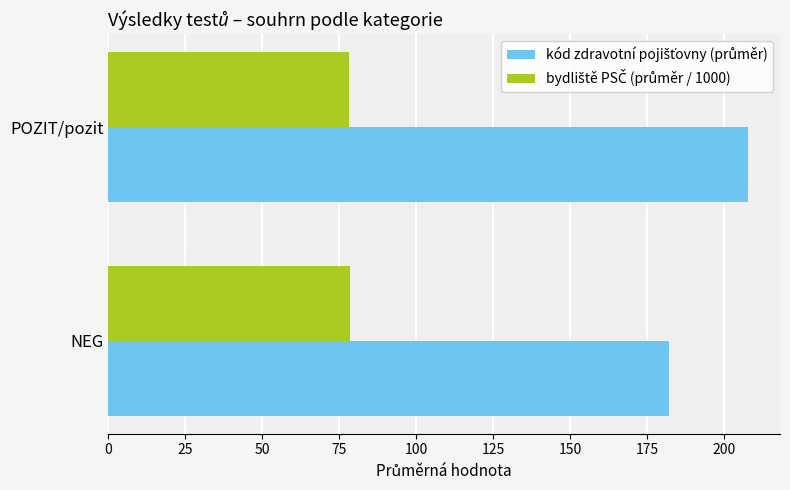

What is the minimum value shown in the chart?

78.2